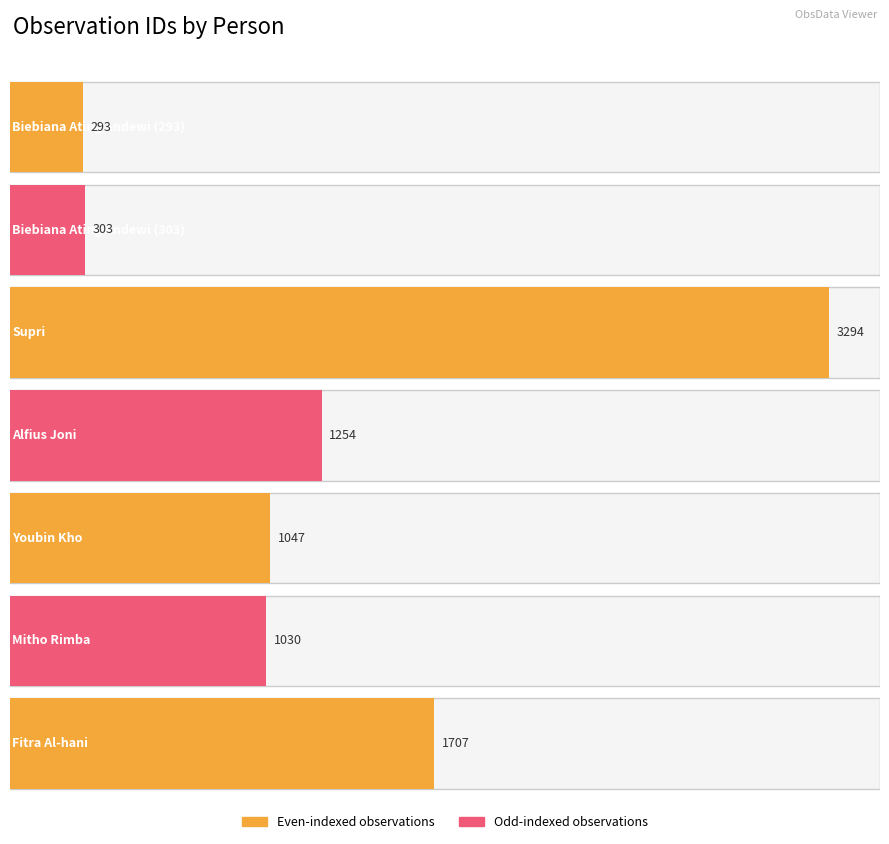

What is the smallest value displayed?

293